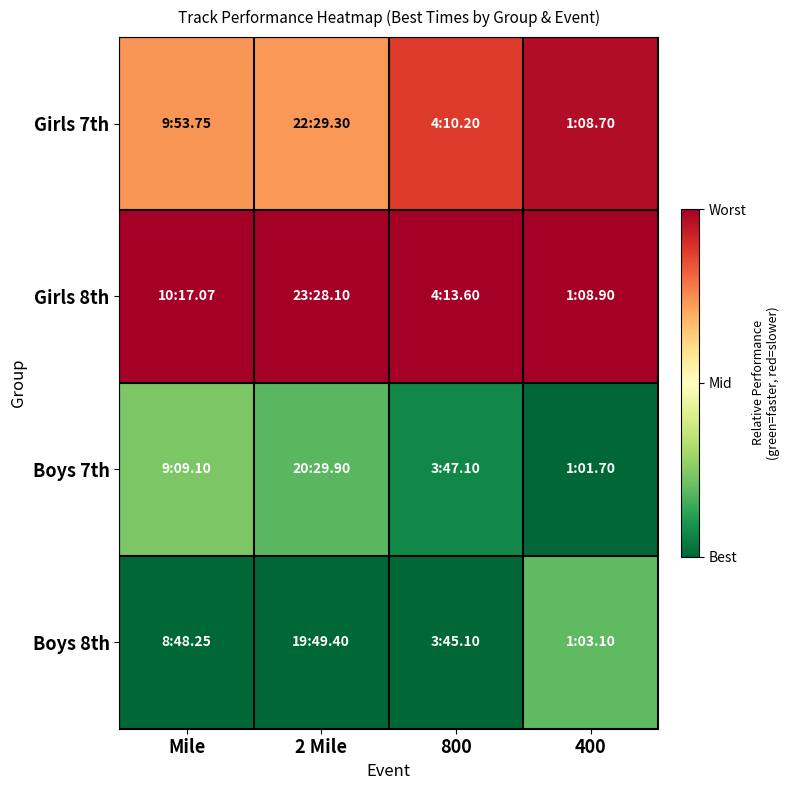

What is the total value across all series at 2 Mile?

1.9